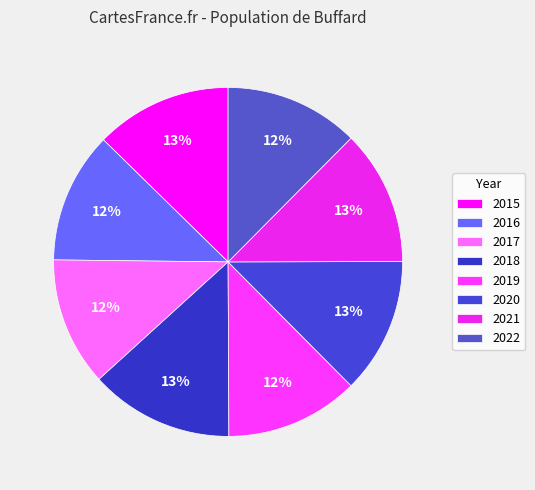

The 2021 slice represents 19% of the pie. True or false?

False